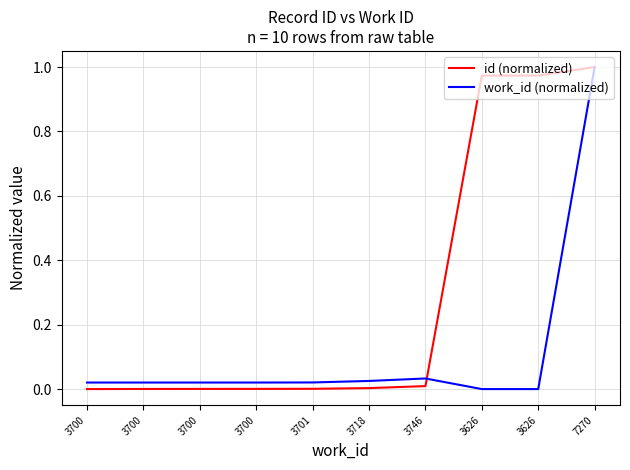

Which has a higher value, 3718 or 7270?

7270